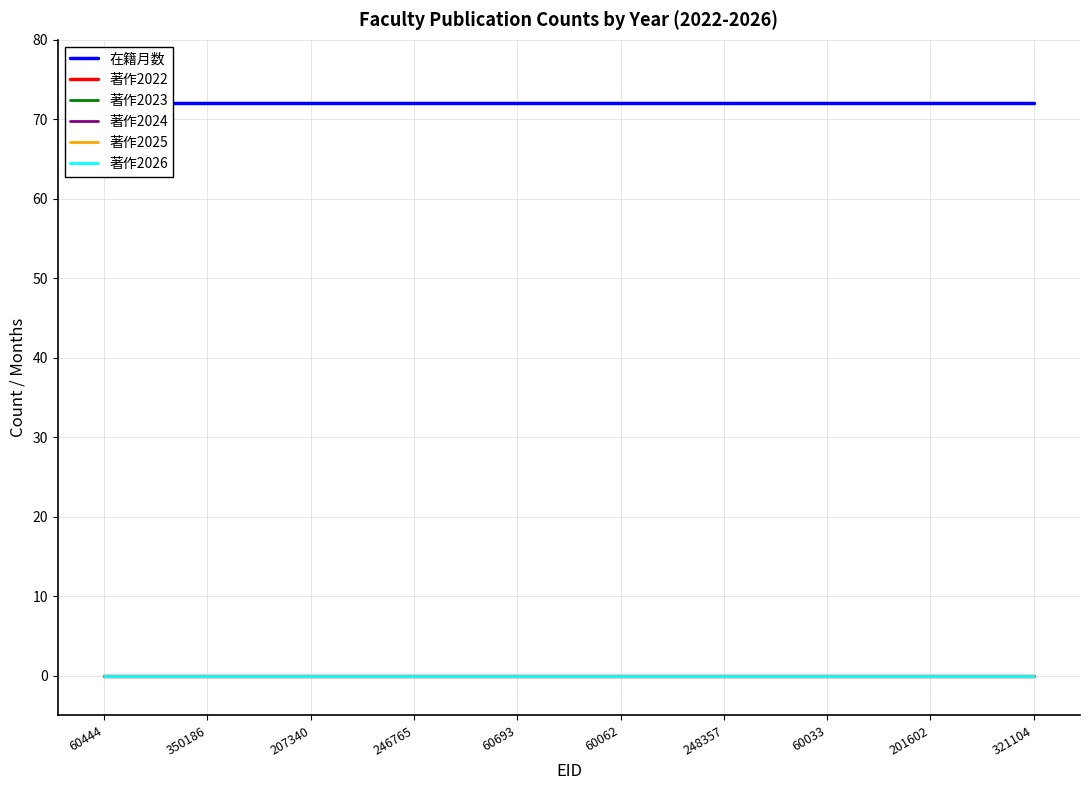

Does the chart have visible grid lines?

Yes